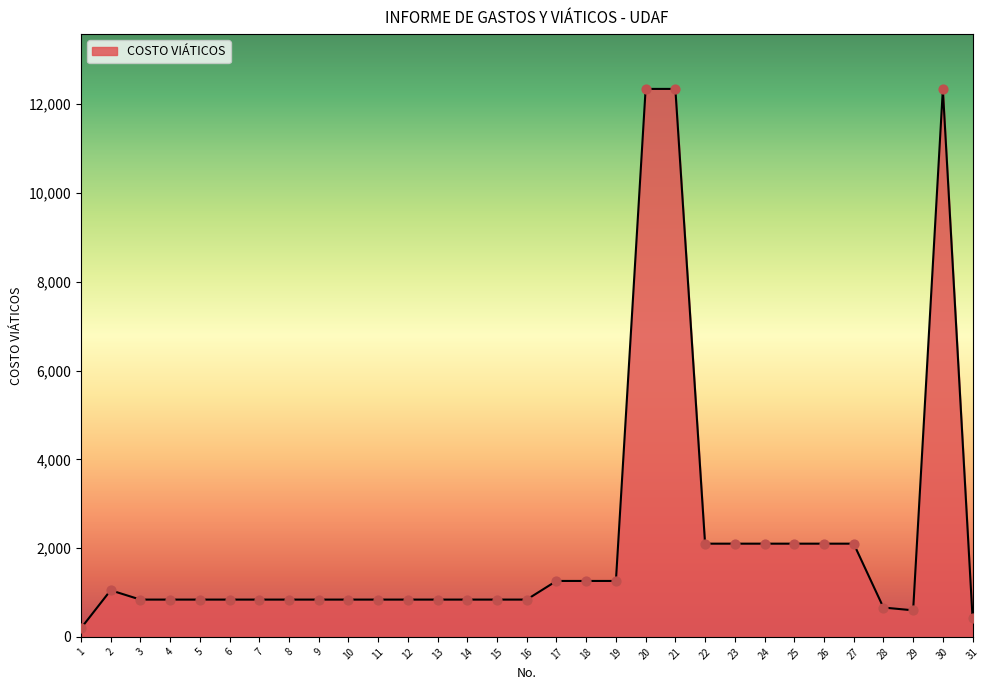

Approximately how many times larger is the value at 24 compared to 1?

11.0